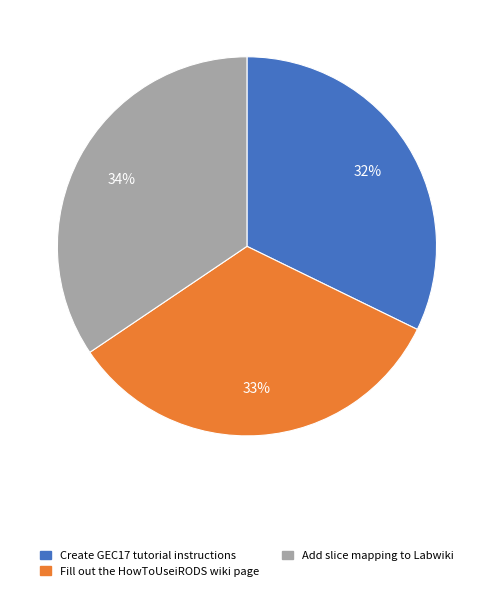

Rank the categories by value from lowest to highest.

Create GEC17 tutorial instructions, Fill out the HowToUseiRODS wiki page, Add slice mapping to Labwiki